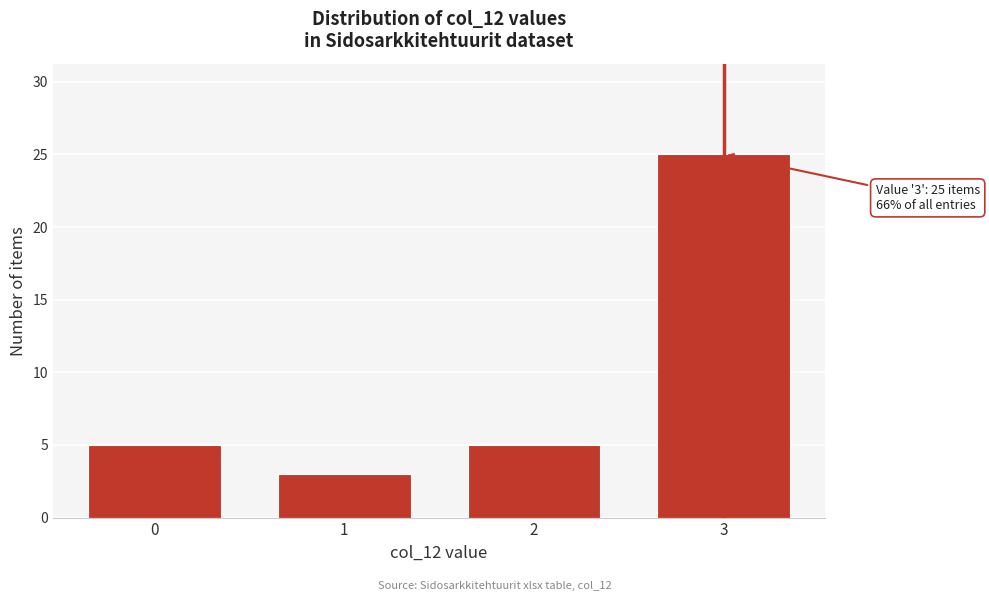

Reading left to right, what are all the values shown in this chart?

5	3	5	25